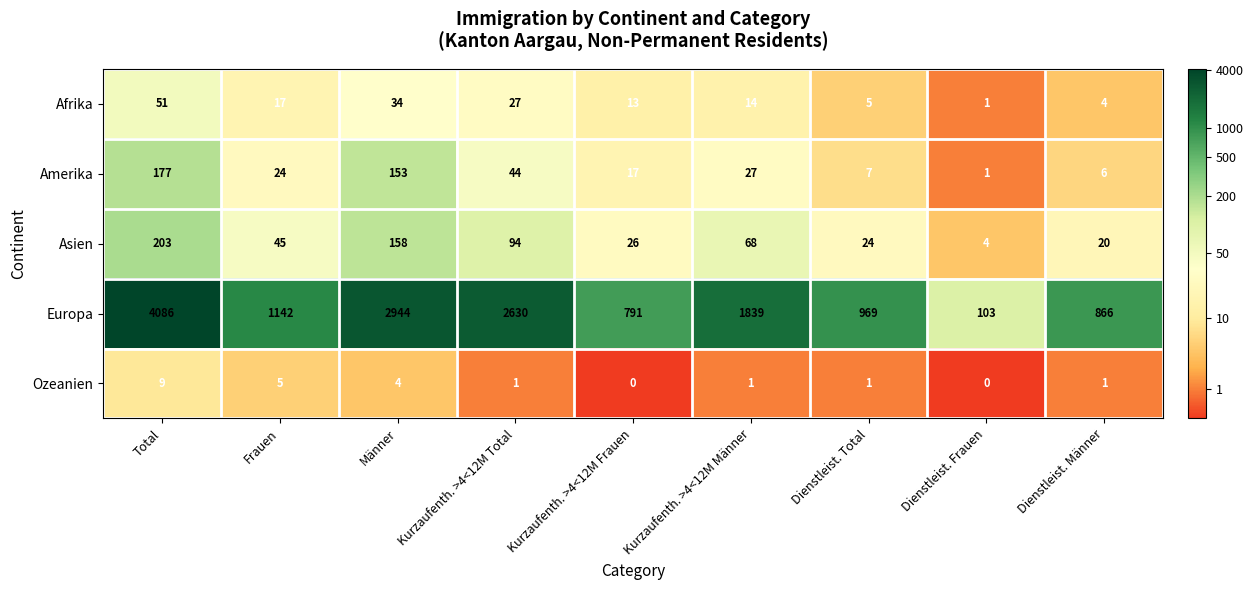

At which category is the sum across all series the highest?

Total